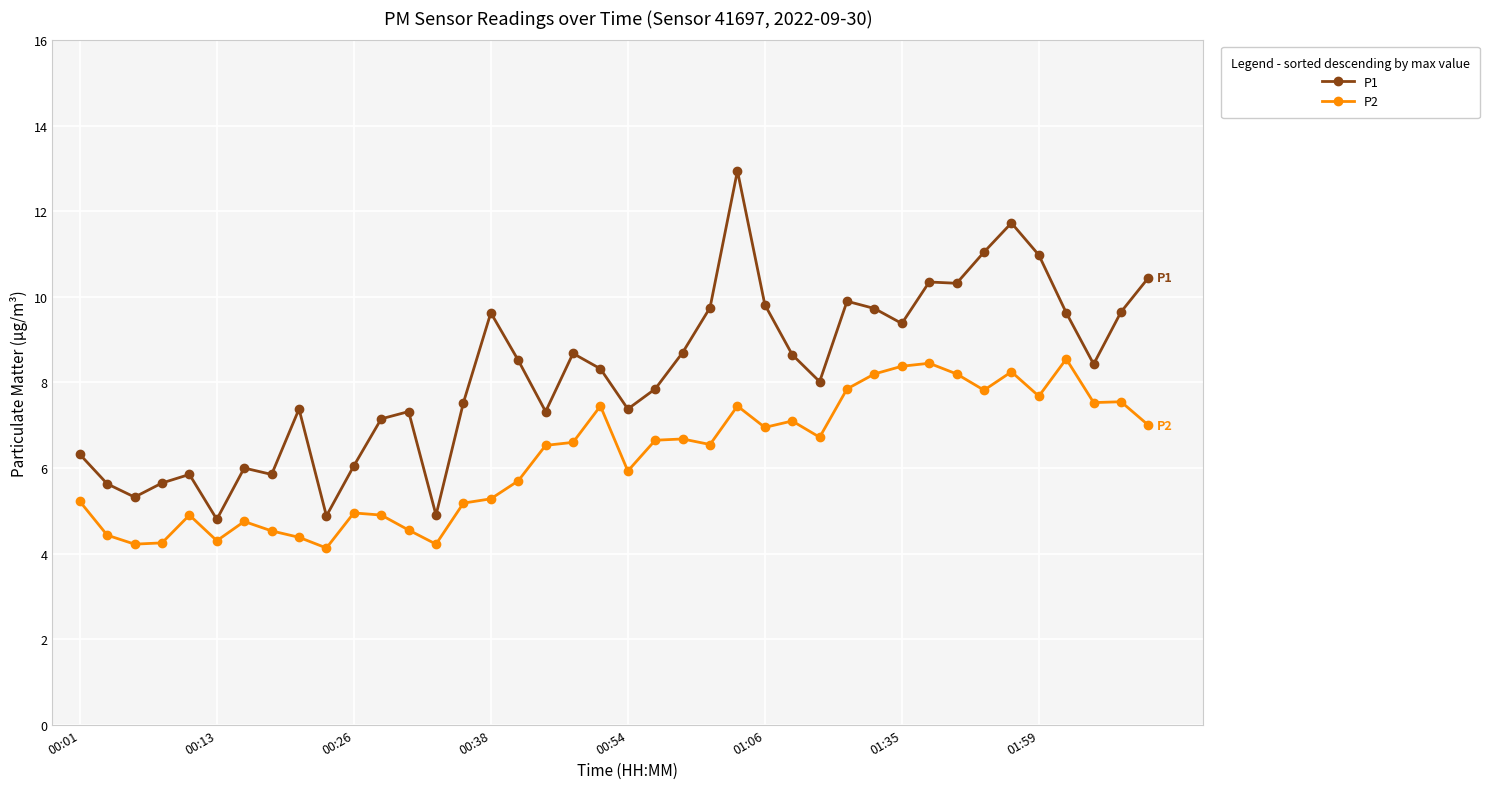

How many lines are shown in the chart?

2